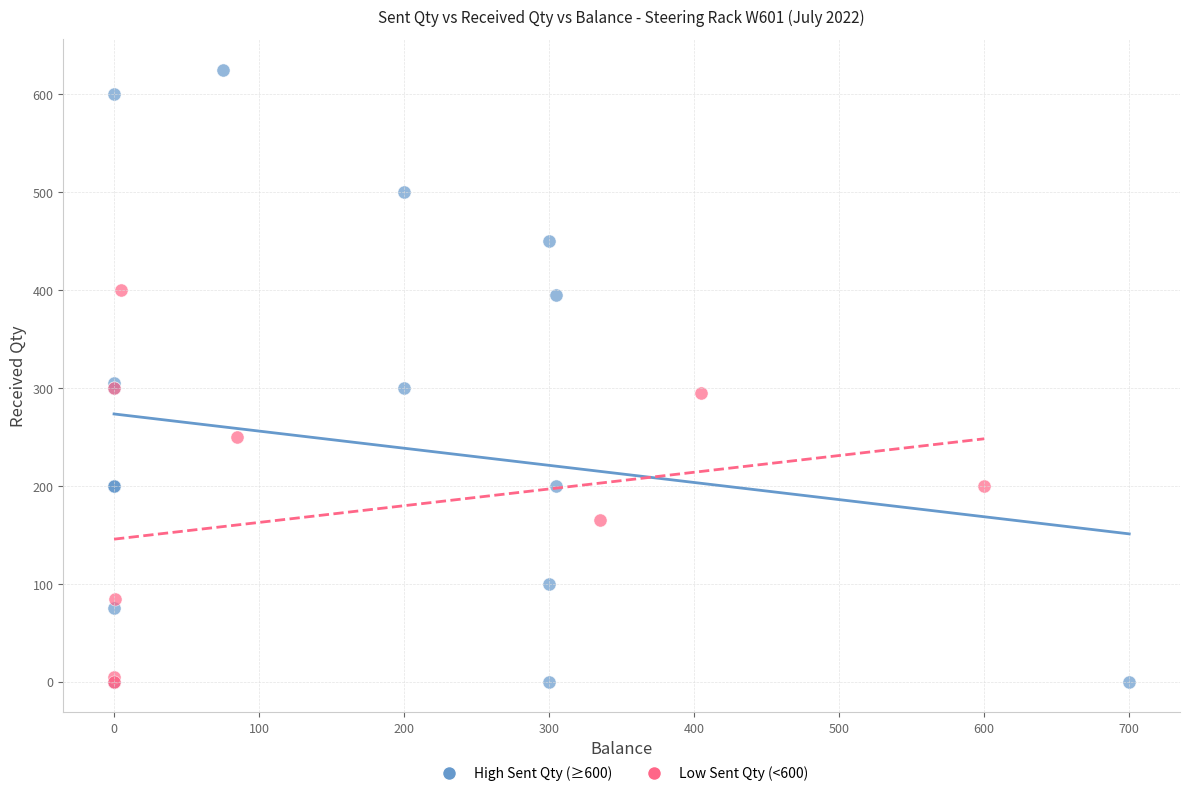

Which series reaches the maximum Y coordinate?

High Sent Qty (≥600)